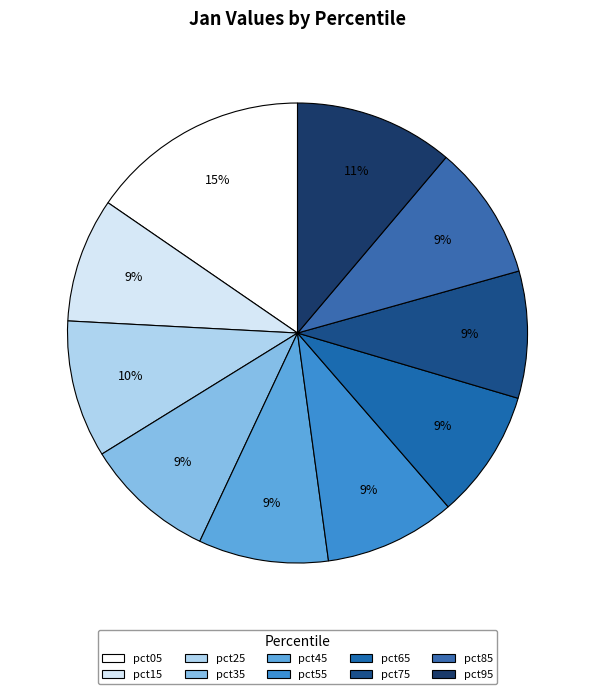

Which slice is the largest?

pct05